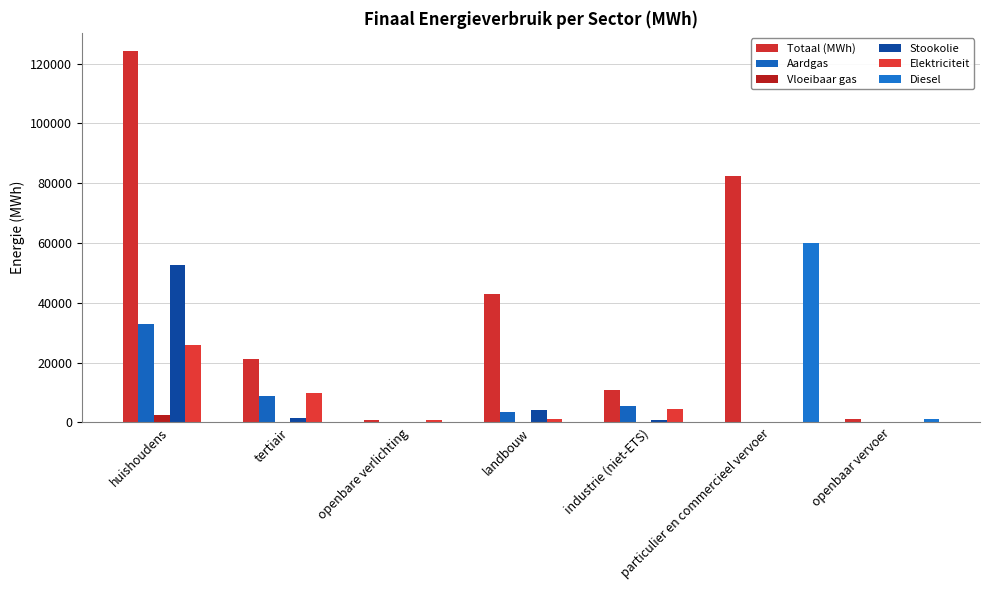

Where is Aardgas nearest to the value 16384?

tertiair